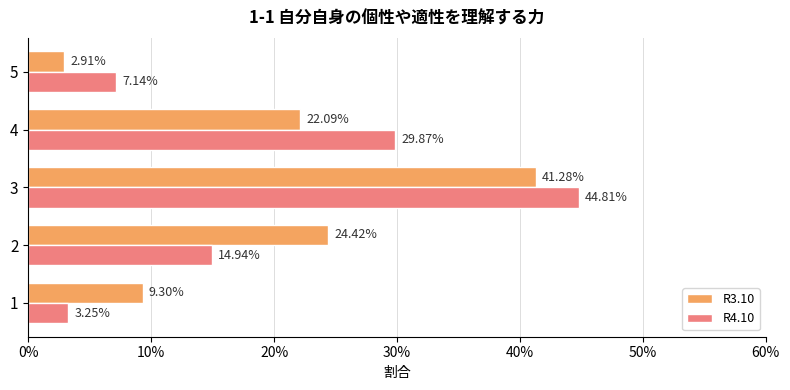

What are all the series names shown in the legend?

R3.10, R4.10